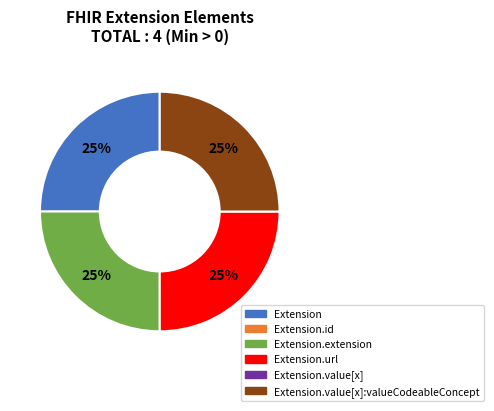

Is there any slice that represents more than half of the pie?

No